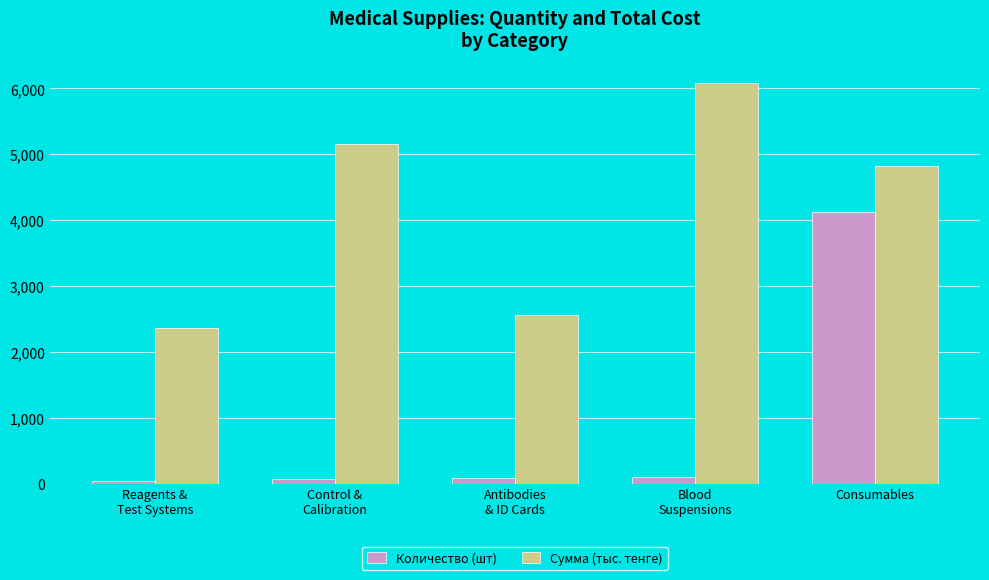

Count the number of categories in the chart.

5